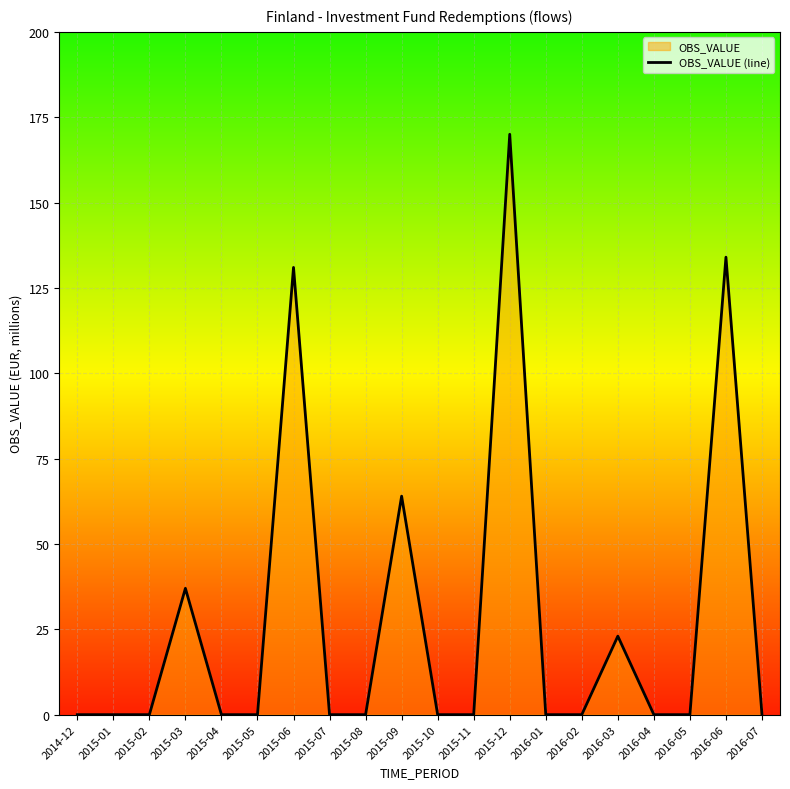

What is the difference between the values at 2016-04 and 2015-06?

131